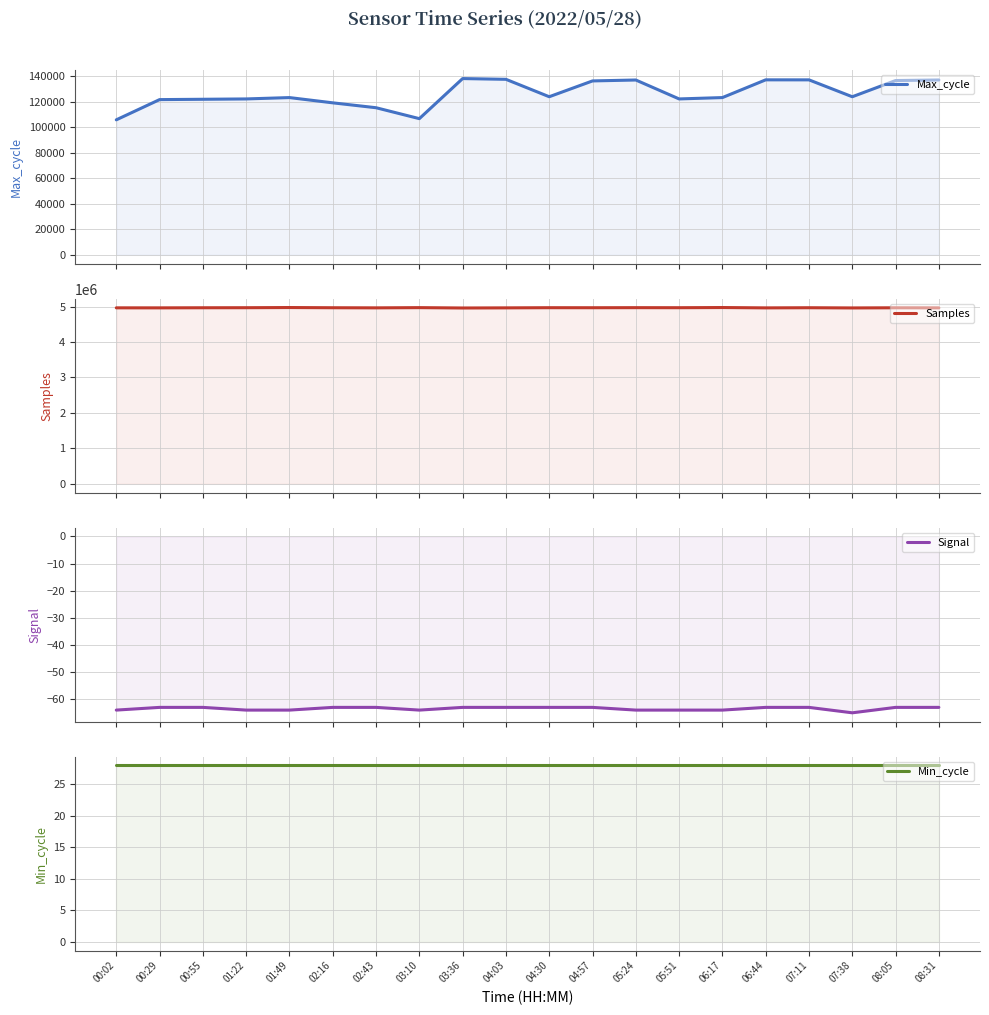

What is the sum of all Max_cycle values?

2524711